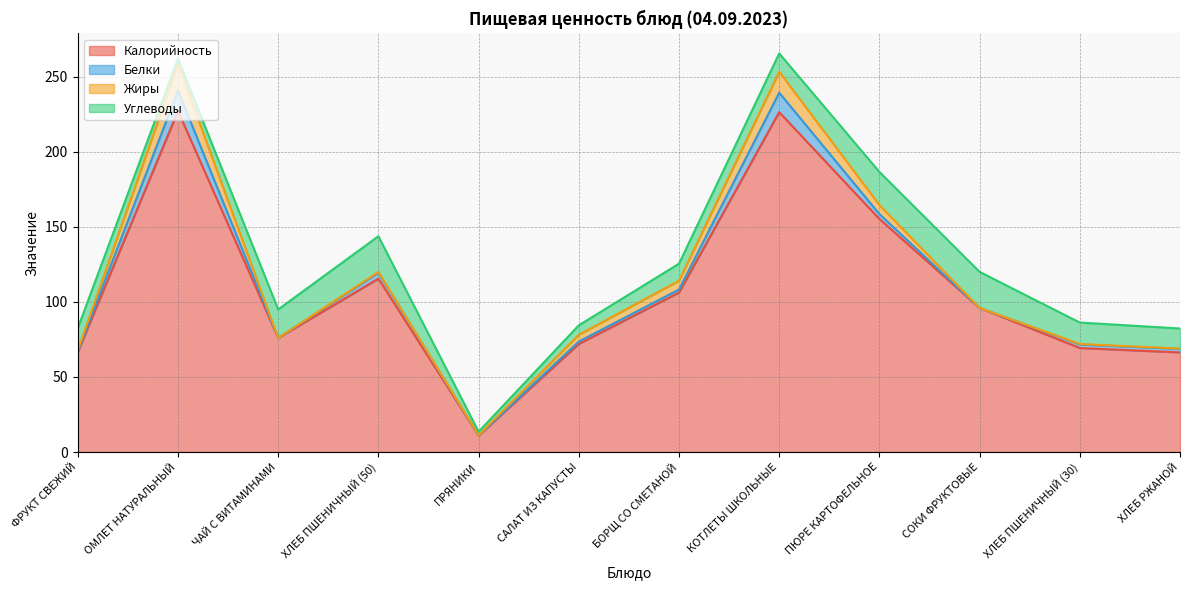

Between ХЛЕБ ПШЕНИЧНЫЙ (50) and БОРЩ СО СМЕТАНОЙ, which series saw the biggest shift?

Углеводы